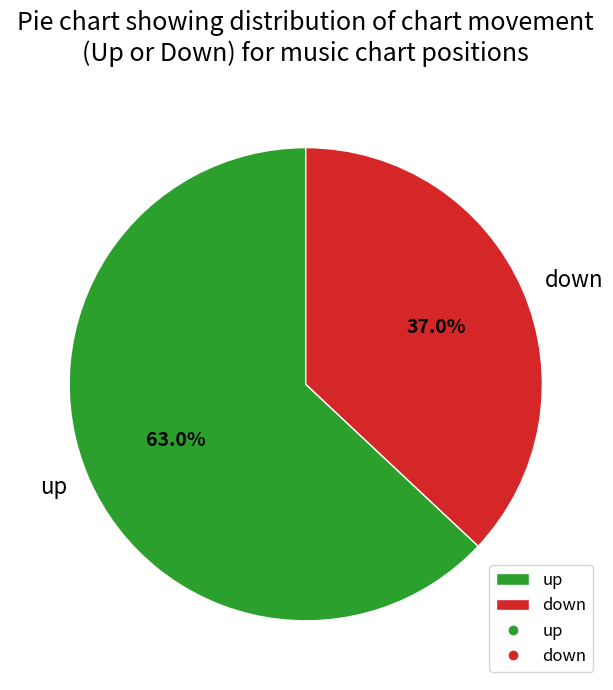

To the nearest percent, what percentage of the pie is down?

37%